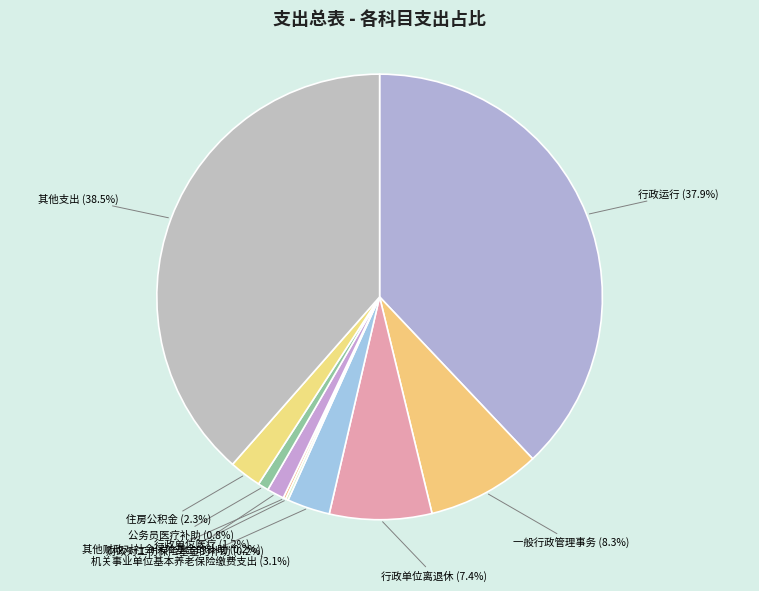

True or false: 行政运行 accounts for 51% of the total.

False